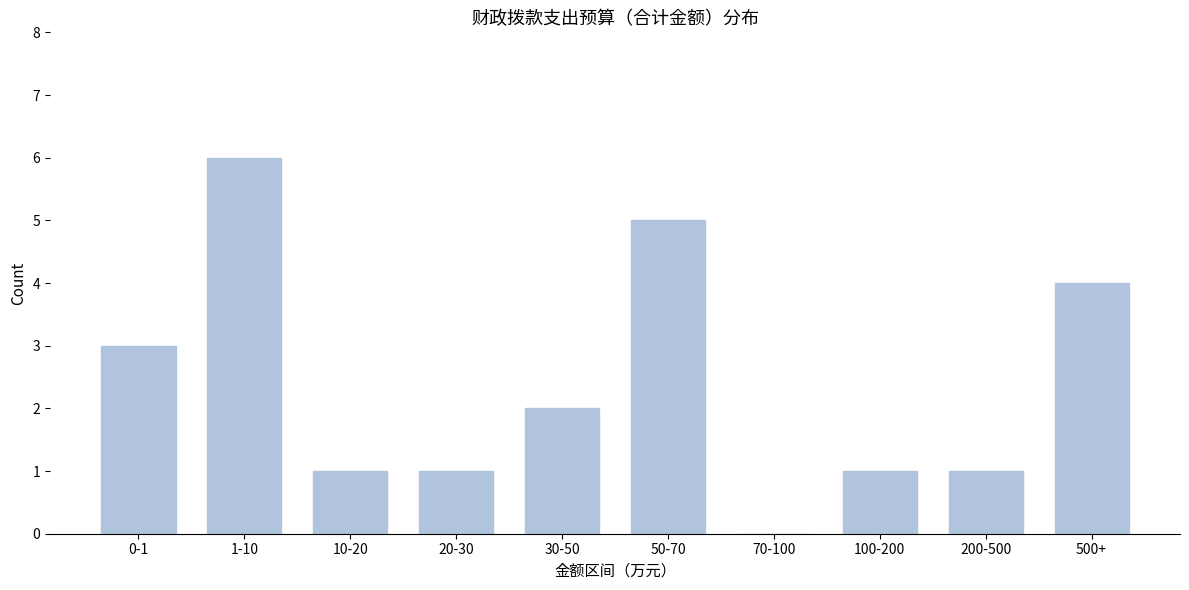

Reading left to right, what are all the values shown in this chart?

0-1=3	1-10=6	10-20=1	20-30=1	30-50=2	50-70=5	70-100=0	100-200=1	200-500=1	500+=4